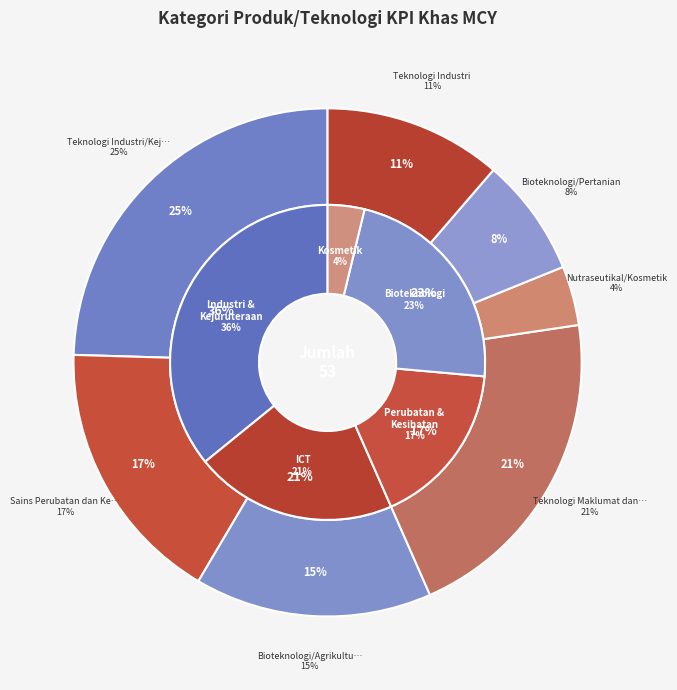

Which slice is the largest?

Teknologi Industri/Kejuruteraan